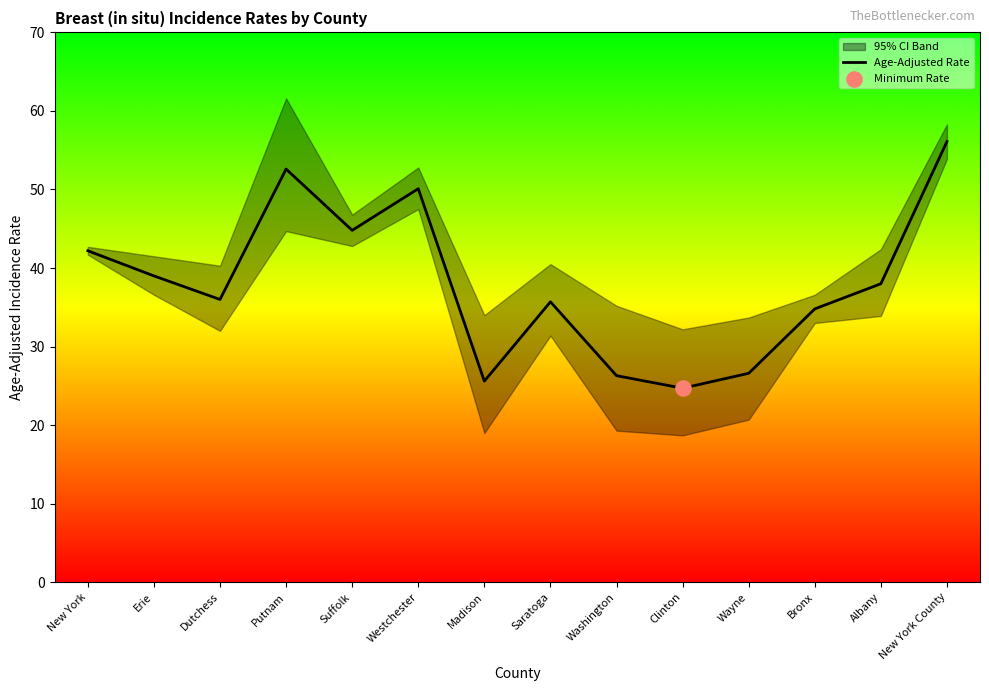

Which has a higher value, Washington or Westchester?

Westchester